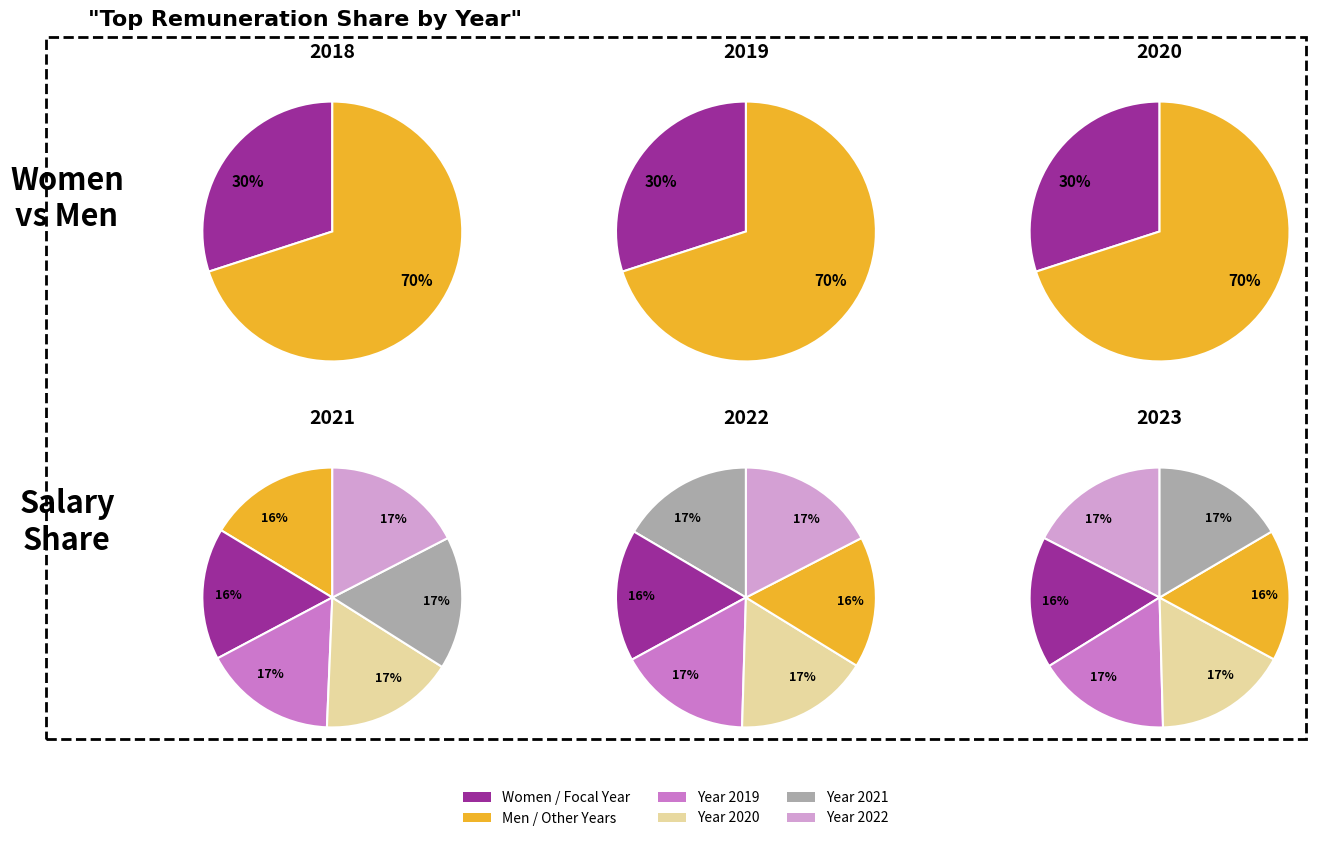

Count the number of slices in the pie.

6